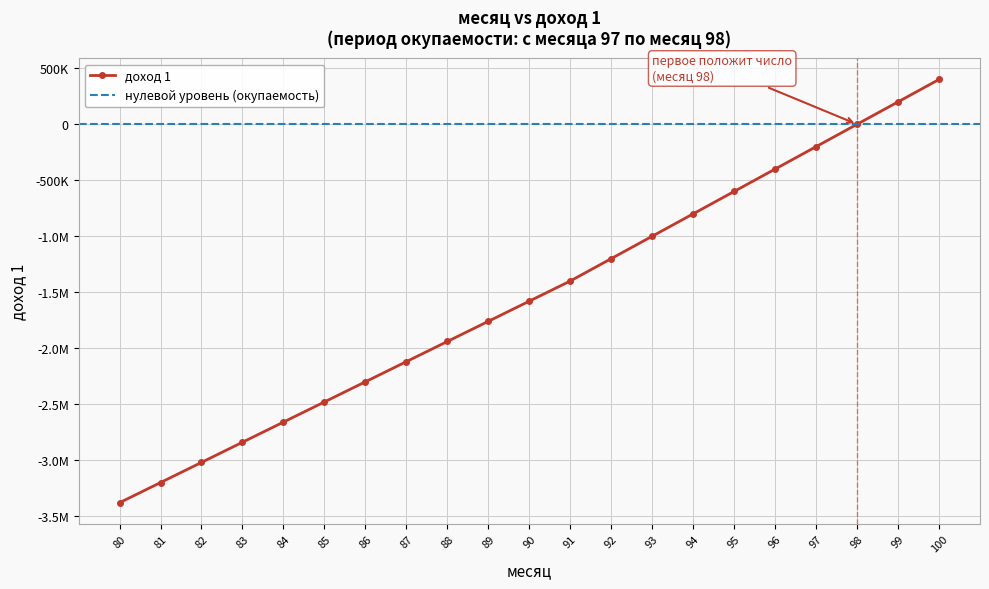

List the labels in order of value, largest first.

100, 99, 98, 97, 96, 95, 94, 93, 92, 91, 90, 89, 88, 87, 86, 85, 84, 83, 82, 81, 80